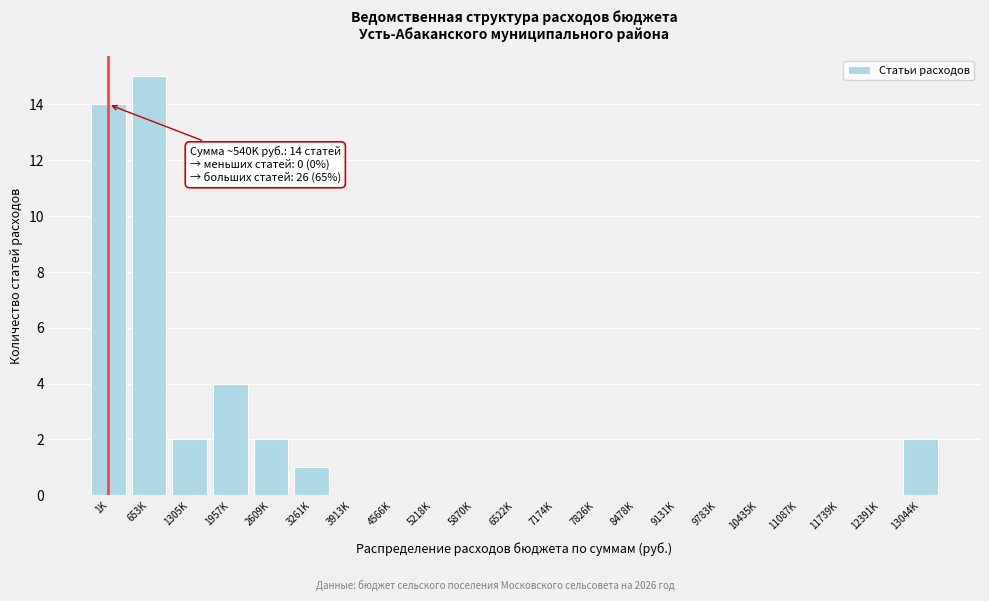

Reading left to right, list all the values displayed in this chart.

1K=14	653K=15	1305K=2	1957K=4	2609K=2	3261K=1	3913K=0	4566K=0	5218K=0	5870K=0	6522K=0	7174K=0	7826K=0	8478K=0	9131K=0	9783K=0	10435K=0	11087K=0	11739K=0	12391K=0	13044K=2